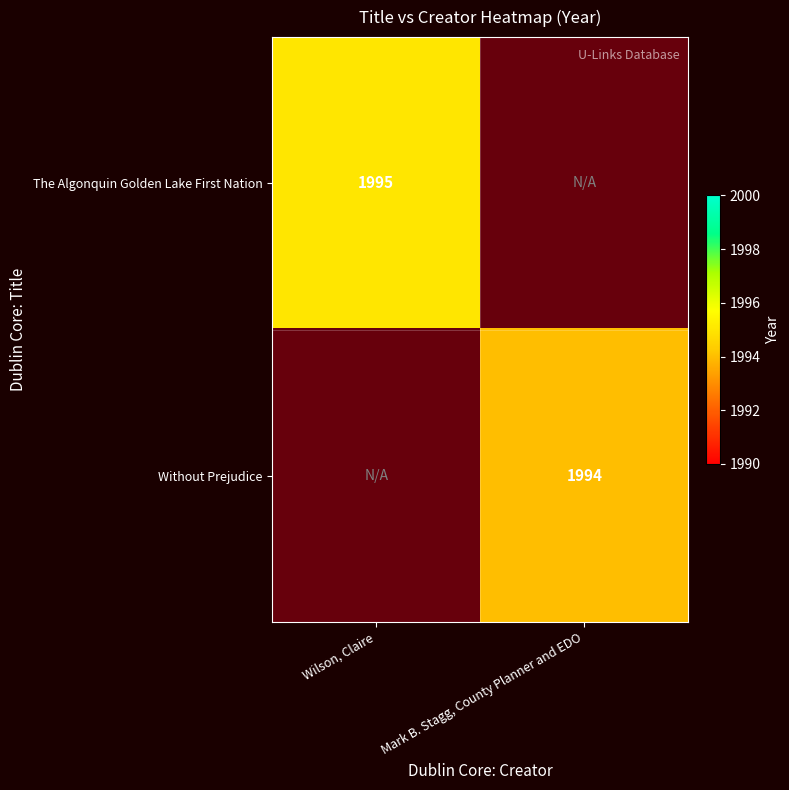

What is the sum of the The Algonquin Golden Lake First Nation values at Wilson, Claire and Mark B. Stagg, County Planner and EDO?

1995